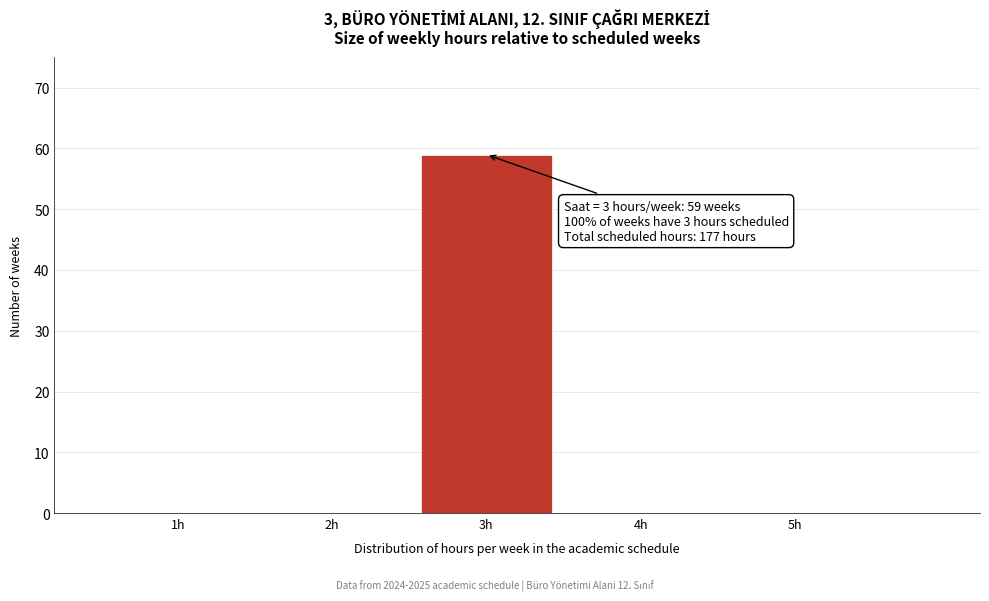

Reading right to left, transcribe all the data shown in this chart.

5h=0	4h=0	3h=59	2h=0	1h=0